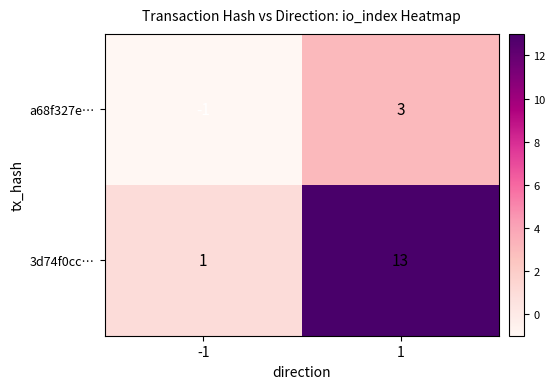

Is it true that a68f327e… equals -1 at -1?

True